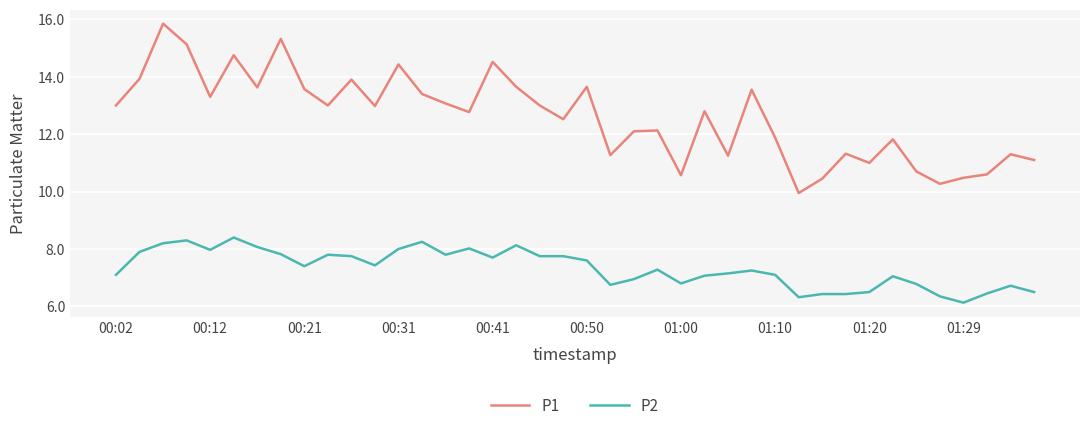

True or false: P2 and P1 cross at least once.

False